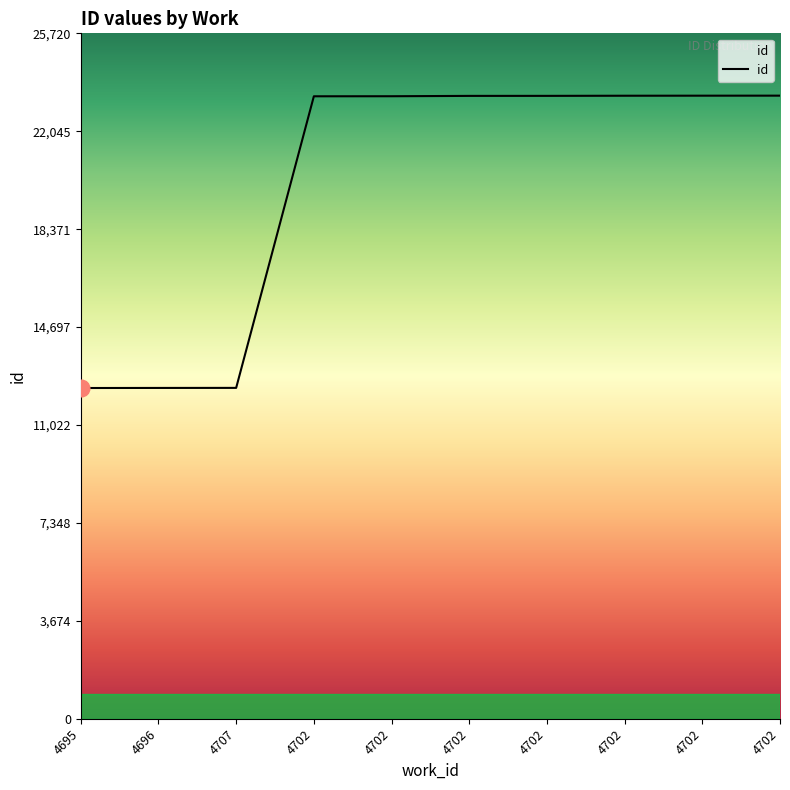

List the labels in order of value, smallest first.

4695, 4696, 4707, 4702, 4702, 4702, 4702, 4702, 4702, 4702